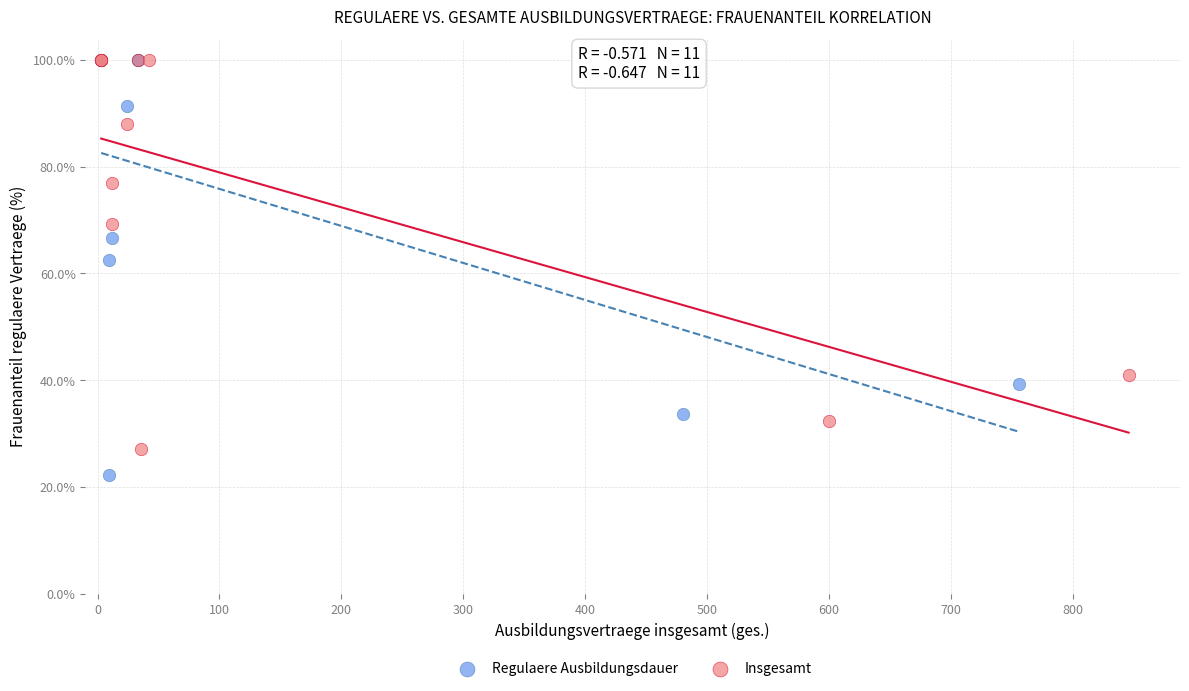

What are all the series names shown in the legend?

Regulaere Ausbildungsdauer, Insgesamt